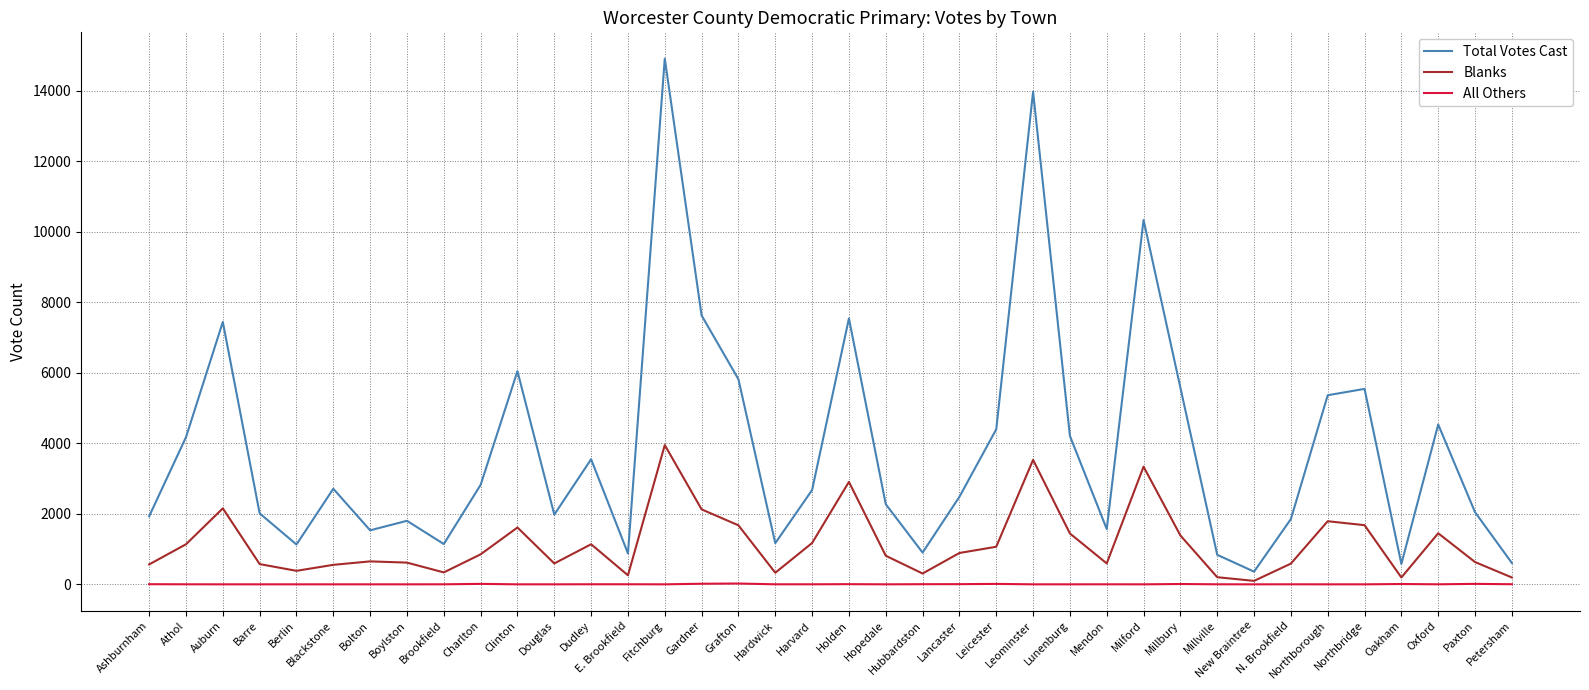

Where is the first local maximum for Blanks?

Auburn